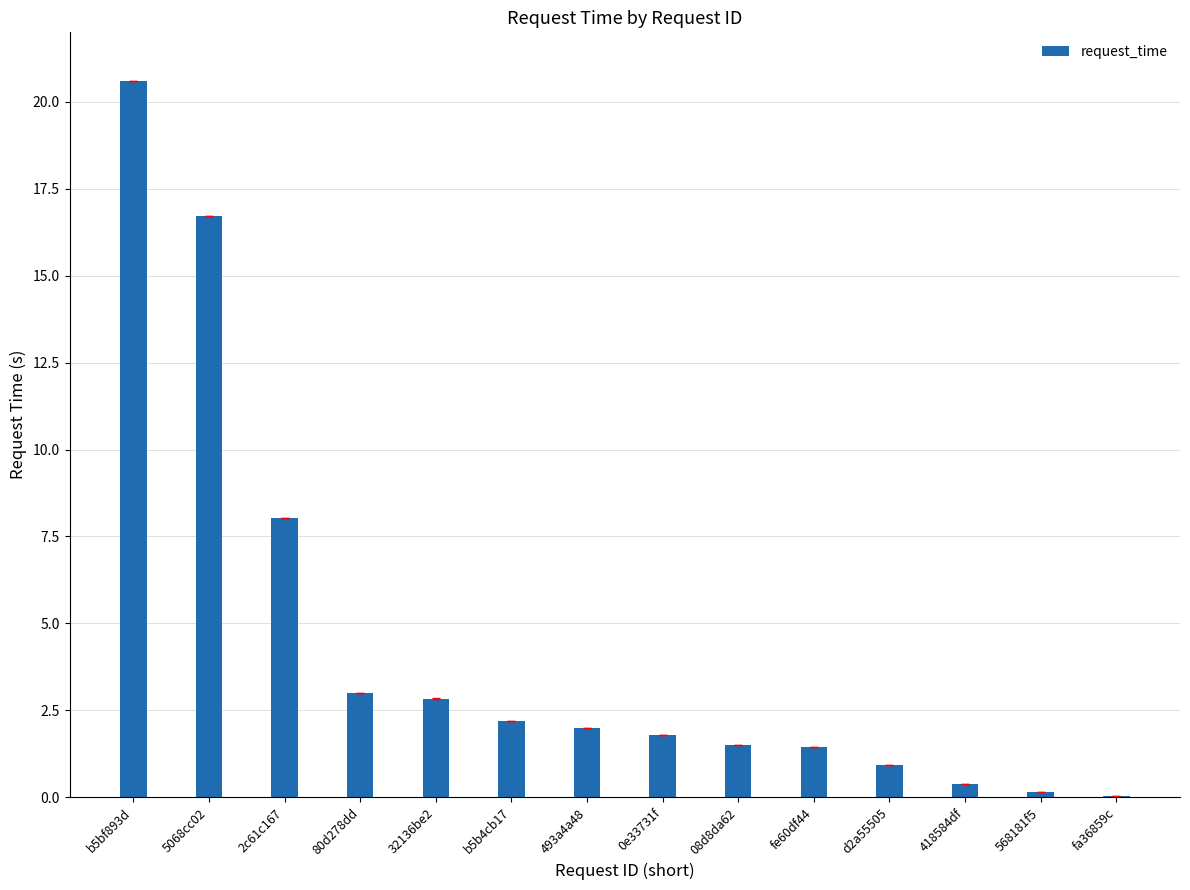

What is the change in value from 493a4a48 to 568181f5?

-1.8